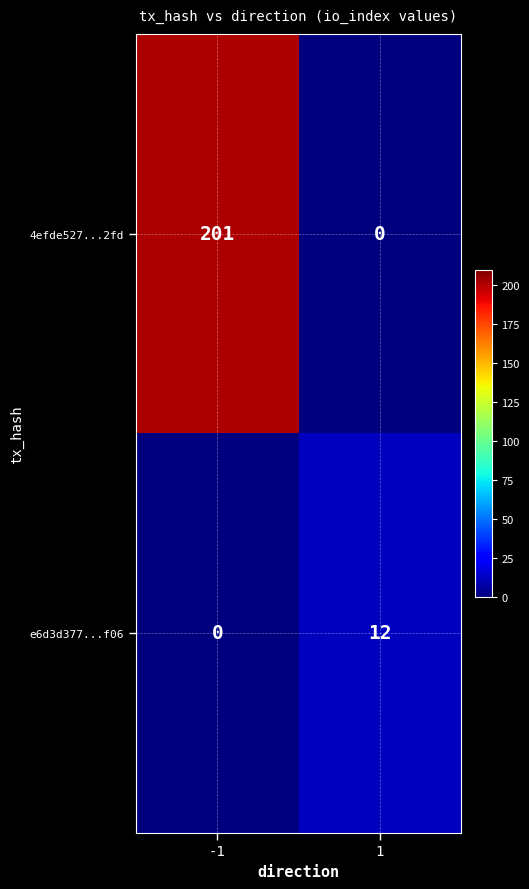

At how many categories does at least one series exceed 19?

1